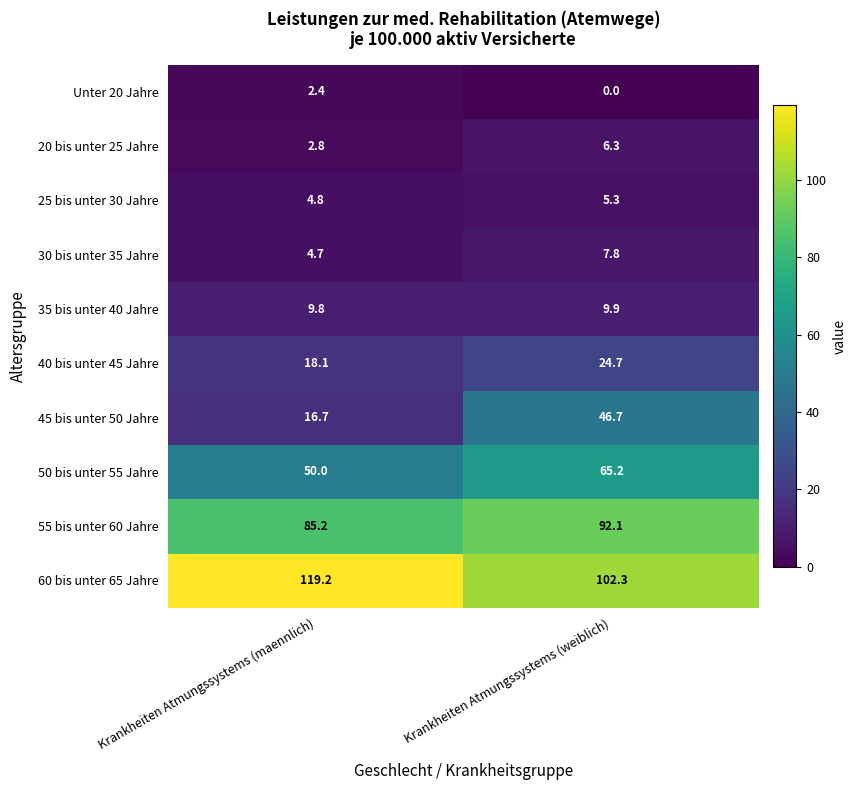

Where does the 40 bis unter 45 Jahre series first go above 24?

Krankheiten Atmungssystems (weiblich)